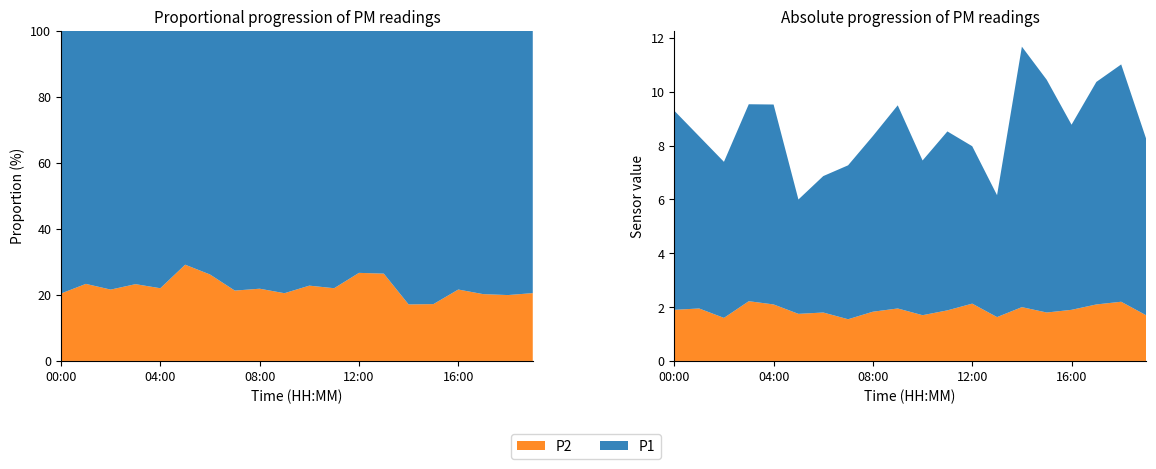

Reading right to left, list all the values displayed in this chart.

P1: 6.6	8.8	8.3	6.9	8.7	9.7	4.5	5.8	6.7	5.8	7.5	6.5	5.7	5.1	4.2	7.4	7.3	5.8	6.4	7.4
P2: 1.7	2.2	2.1	1.9	1.8	2.0	1.6	2.1	1.9	1.7	1.9	1.8	1.6	1.8	1.8	2.1	2.2	1.6	1.9	1.9